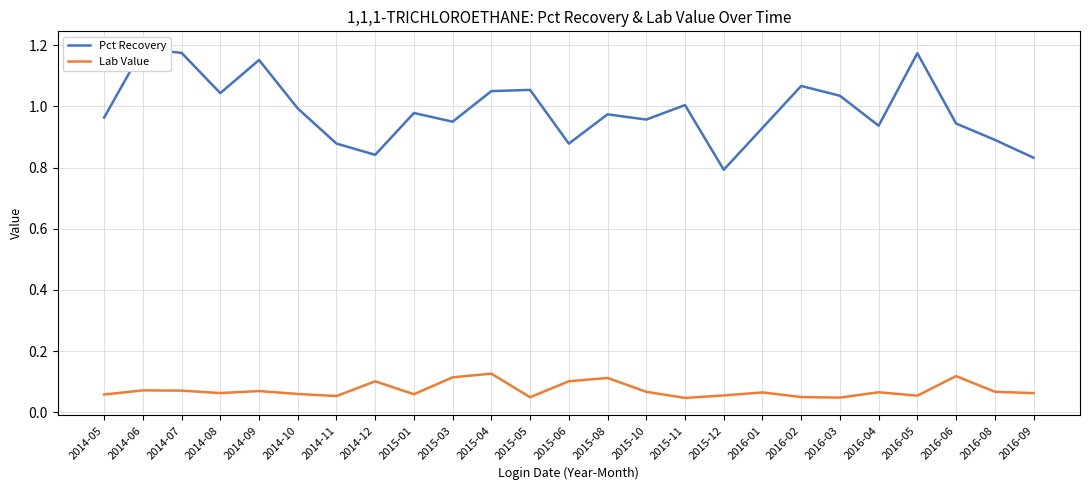

True or false: Pct Recovery has a value of 1.4 at 2014-08.

False